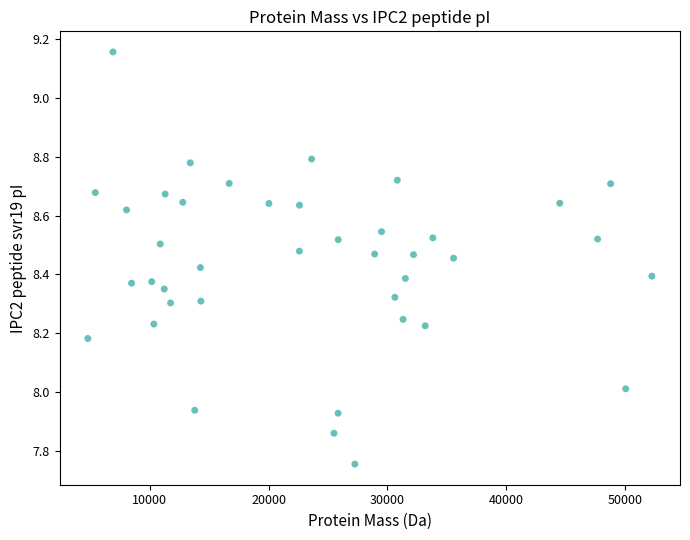

What is the range of Y values (max minus min)?

1.4